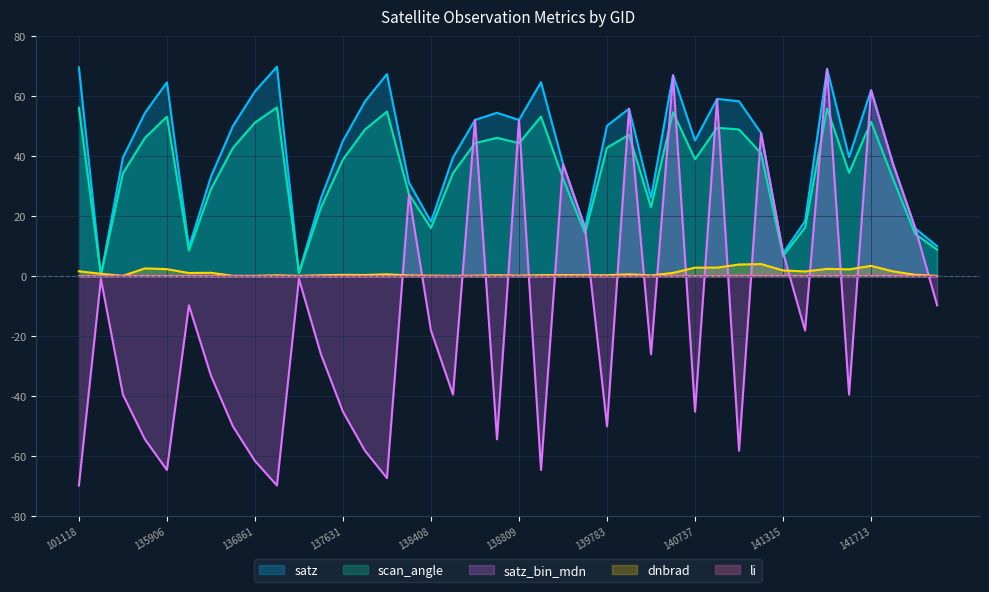

What value does the satz_bin_mdn series have at 140737?

-45.1